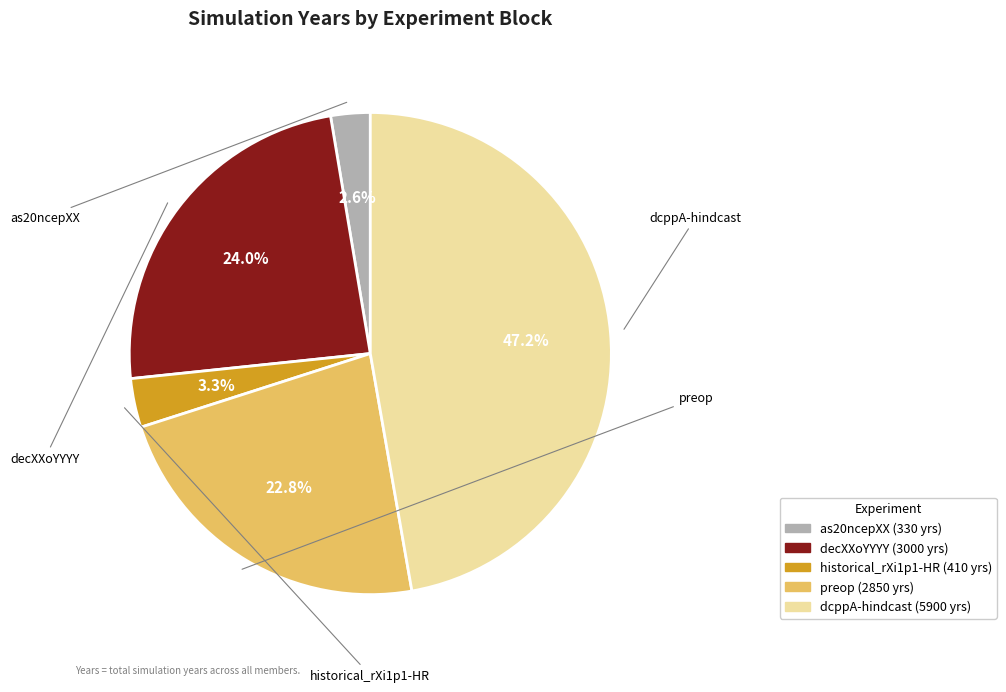

Which slice is the largest?

dcppA-hindcast